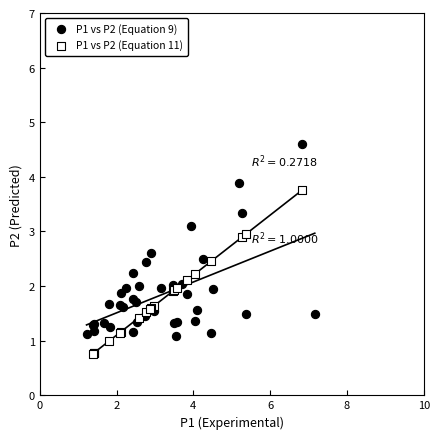

Which series has the largest Y range (max minus min)?

P1 vs P2 (Equation 9)